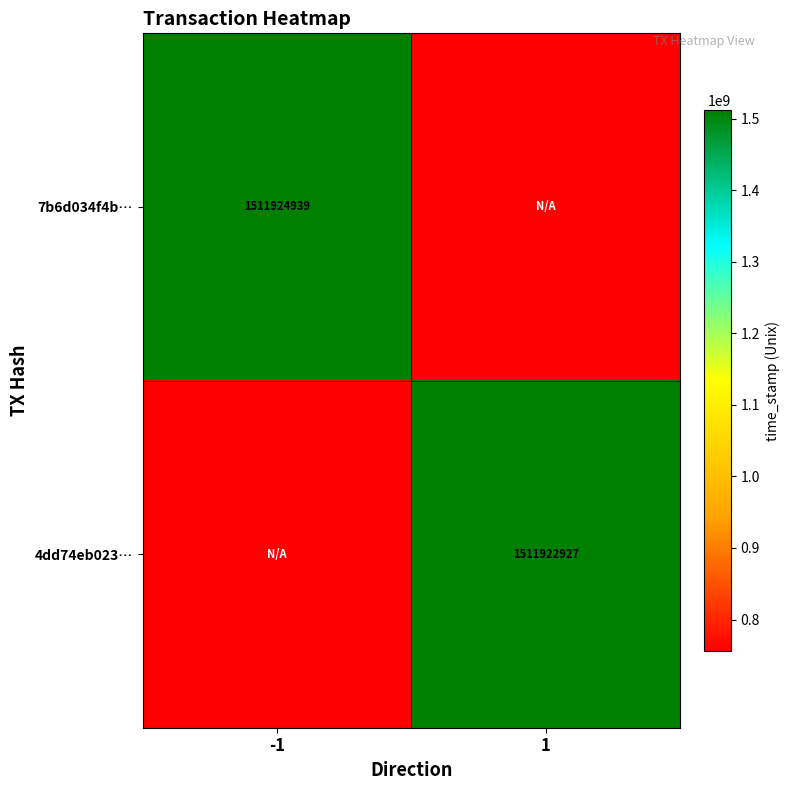

The value of 4dd74eb023… at 1 is 1511922927.0. True or false?

True